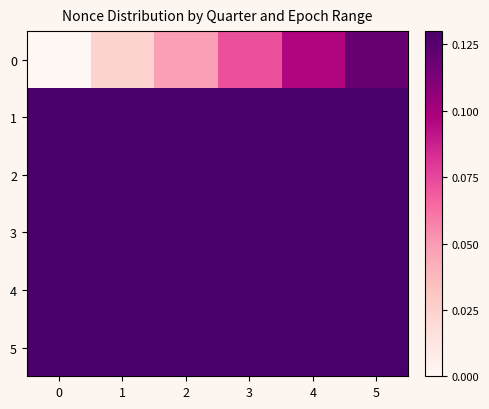

List the series in order of their overall mean, lowest first.

0, 1, 2, 3, 4, 5